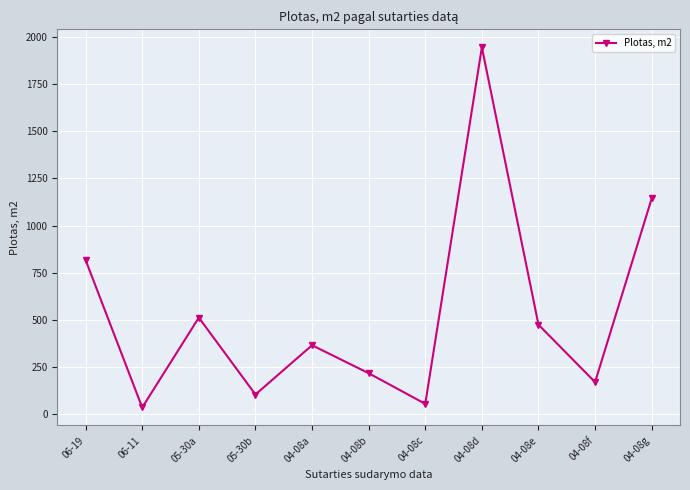

What is the change in value from 06-19 to 04-08g?

+326.3